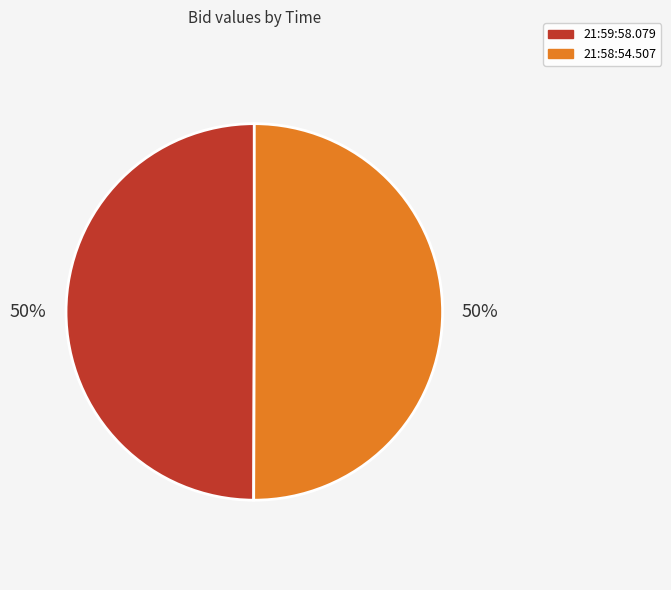

To the nearest percent, what percentage of the pie is 21:58:54.507?

50%